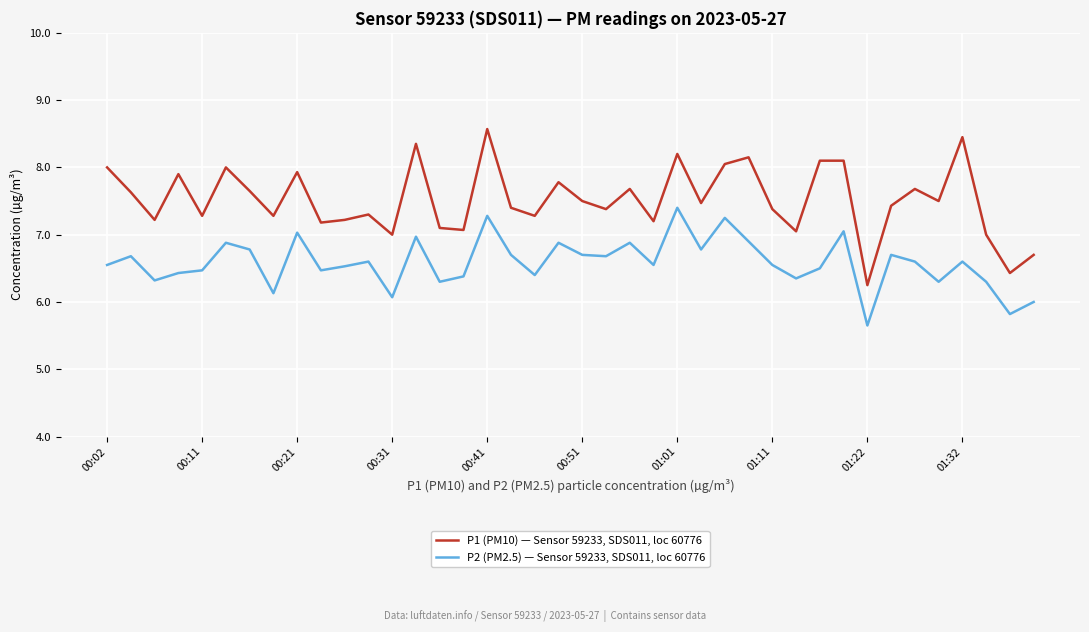

True or false: P1 (PM10) — Sensor 59233, SDS011, loc 60776 and P2 (PM2.5) — Sensor 59233, SDS011, loc 60776 cross at least once.

False